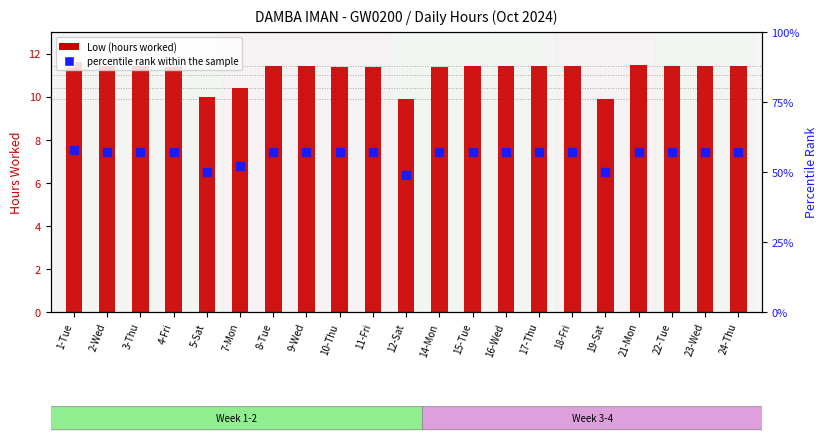

Which series reaches the maximum Y coordinate?

Low (hours worked)